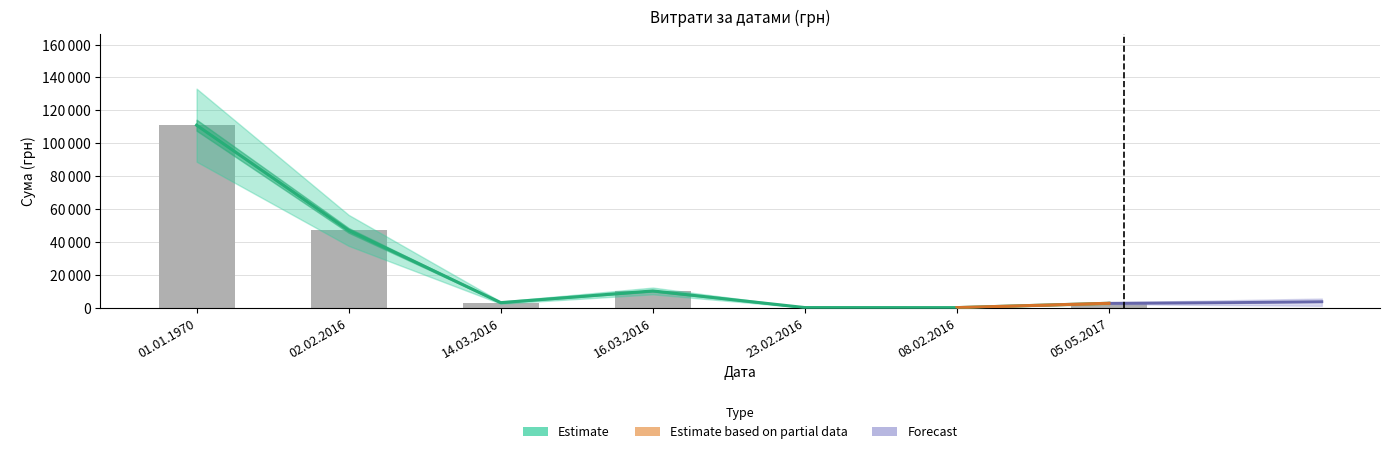

The chart shows a value of 165171.8 at 01.01.1970. True or false?

False